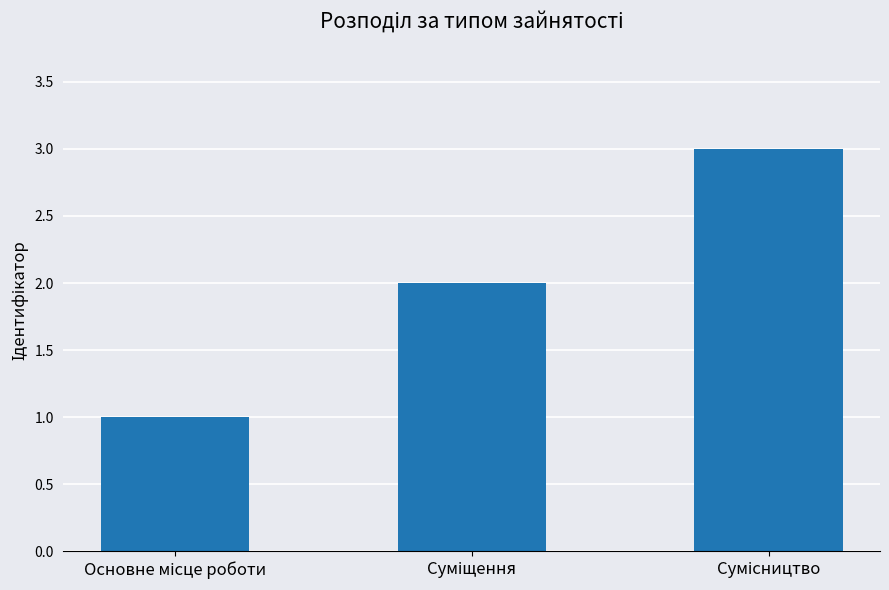

What is the sum of all values?

6